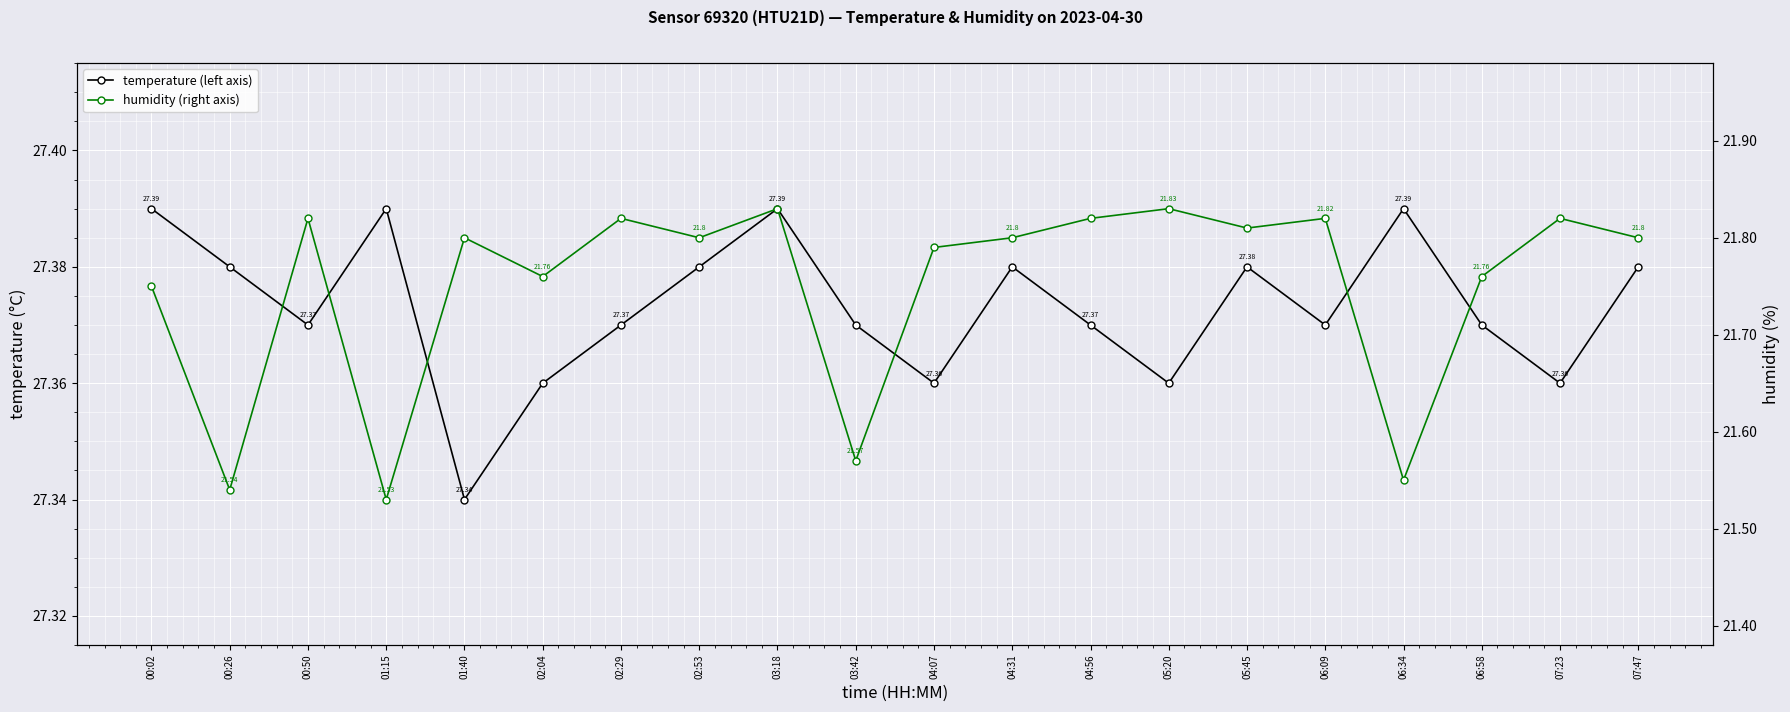

What is the label of the 16th point from the left?

06:09